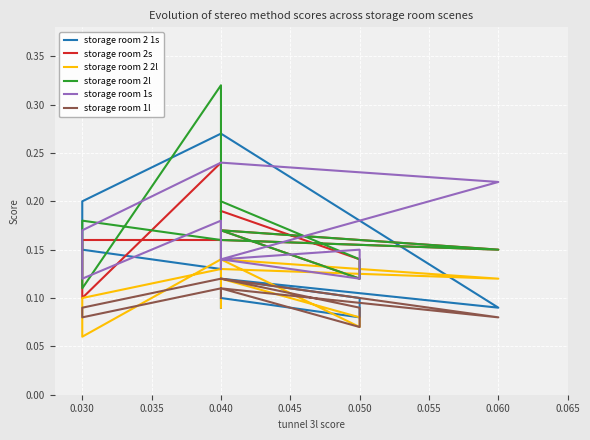

True or false: storage room 2l and storage room 2 2l intersect in this chart.

False